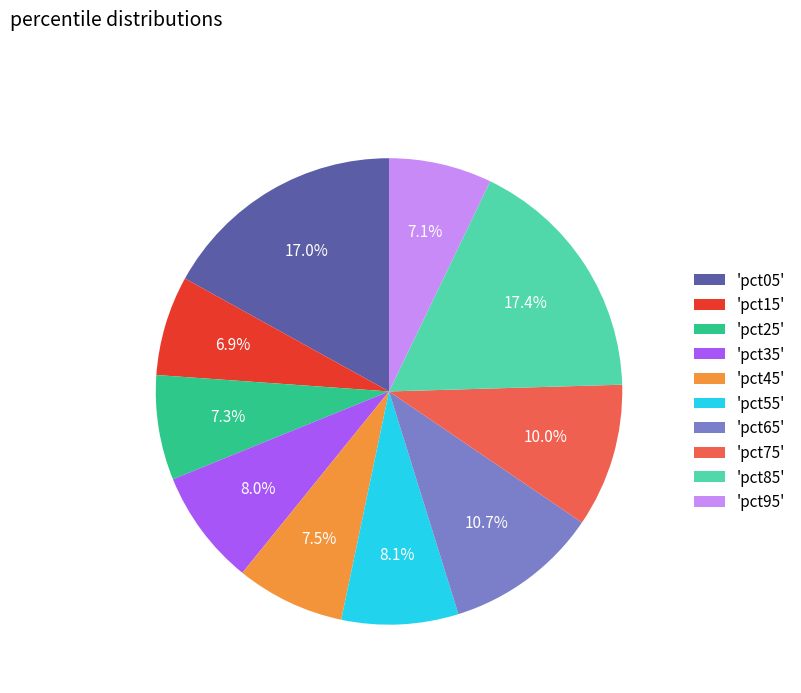

Is 'pct65' the majority of the pie?

No